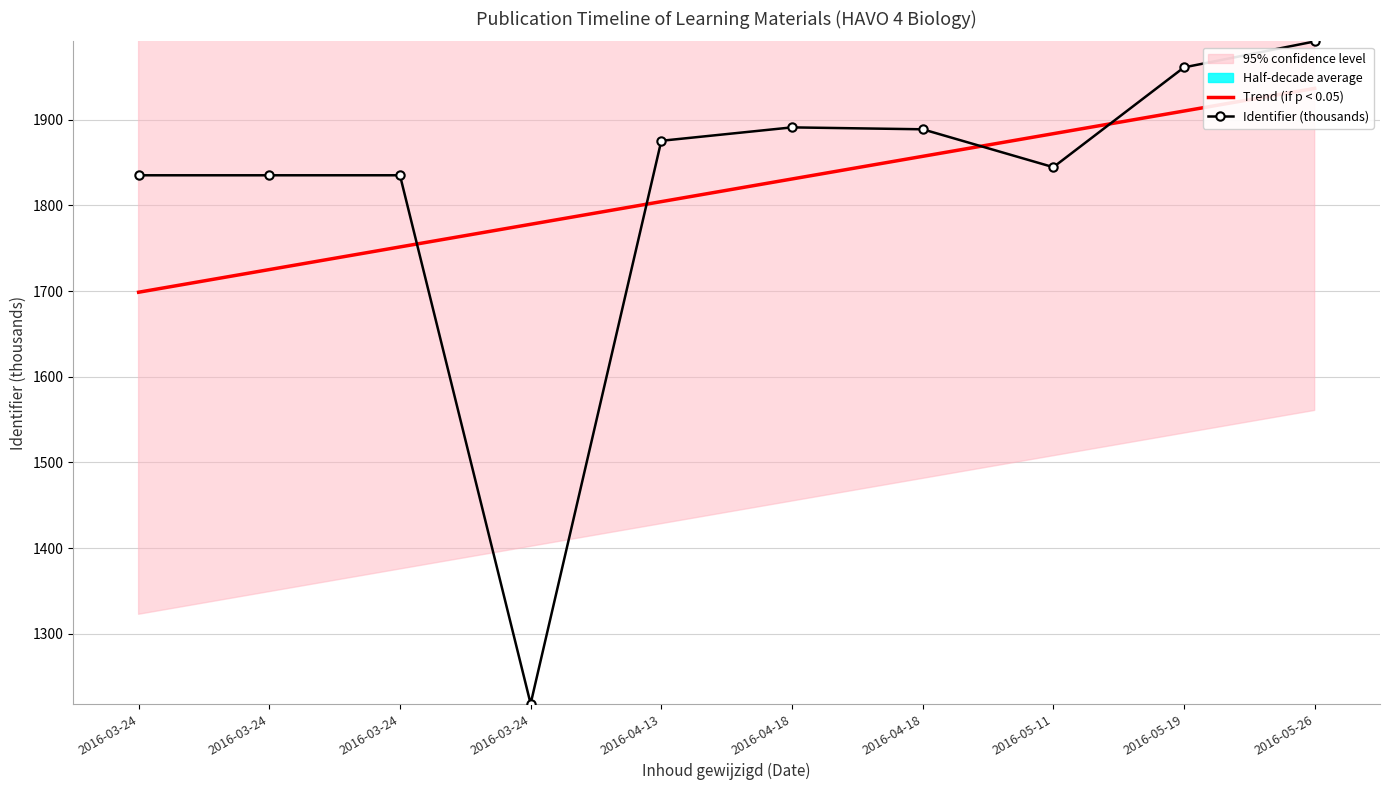

What is the difference between the maximum and second lowest values in the Trend (if p < 0.05) series?

211.5